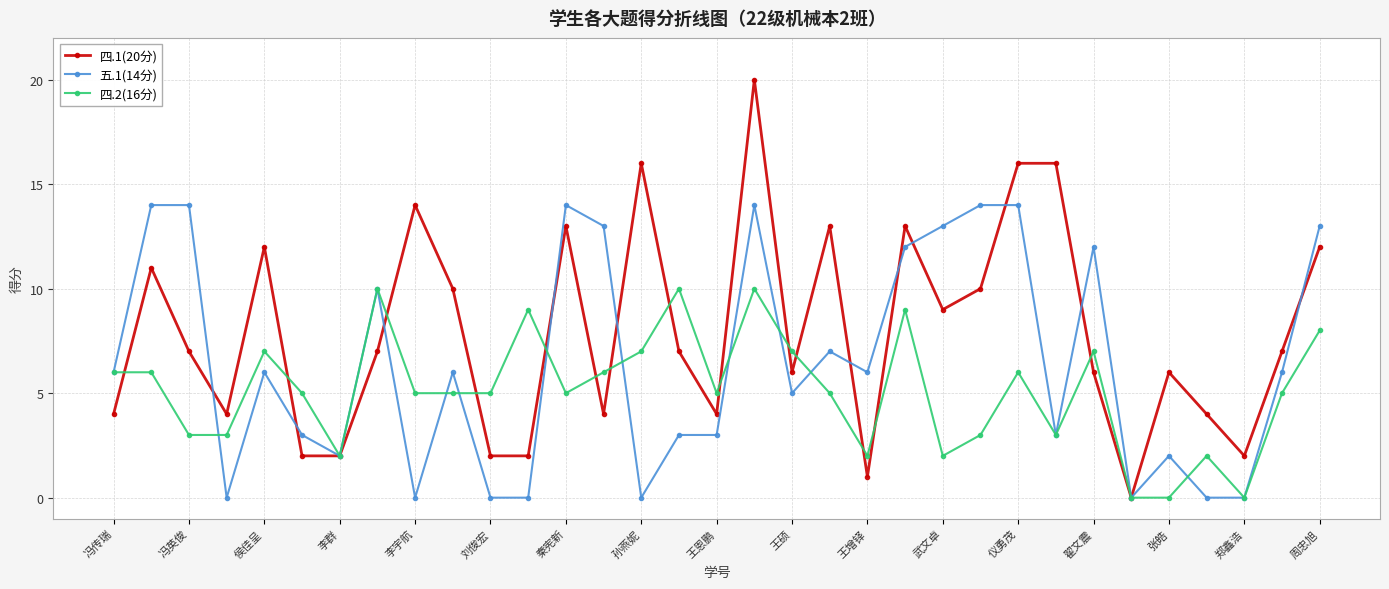

Rank the series by their average value, from highest to lowest.

四.1(20分), 五.1(14分), 四.2(16分)